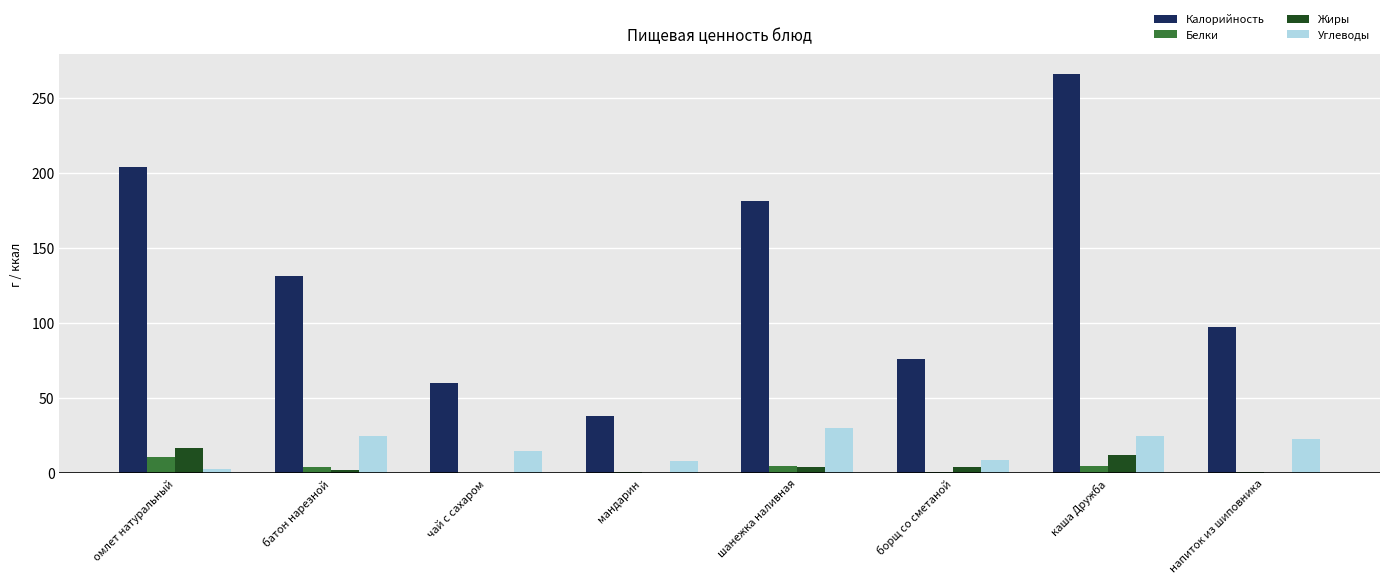

Which series changed the most between шанежка наливная and борщ со сметаной?

Калорийность